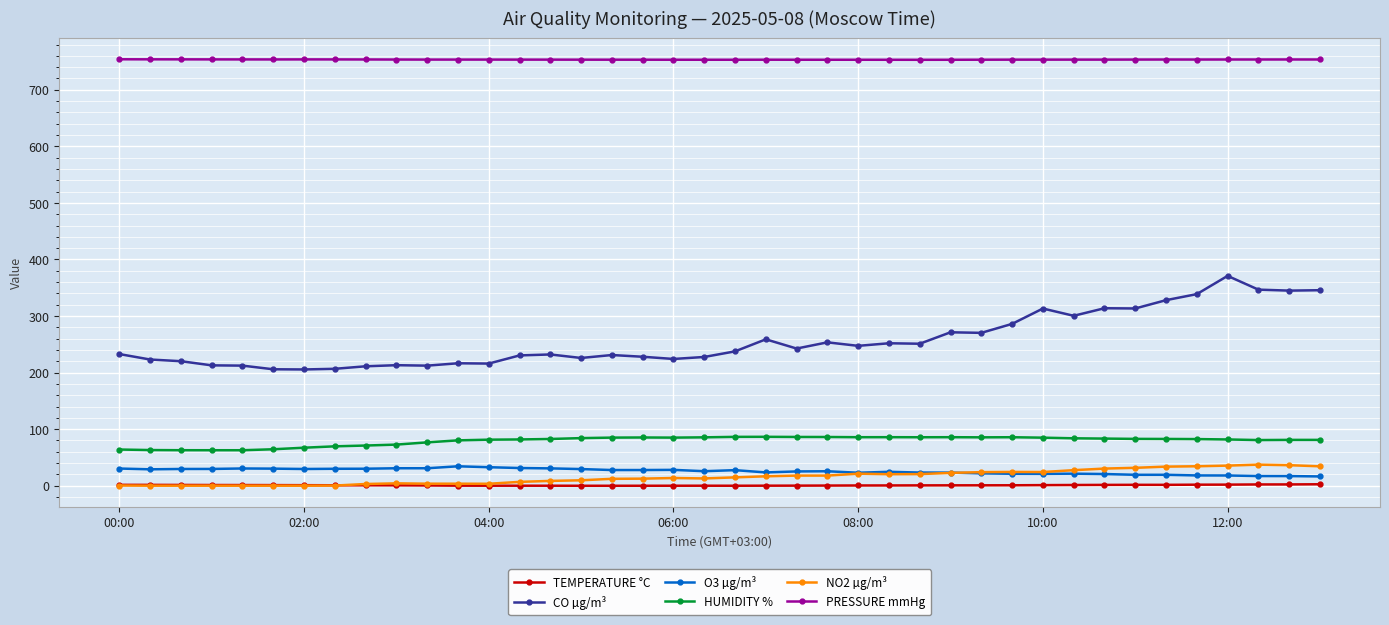

What is the minimum value shown in the chart?

-0.2